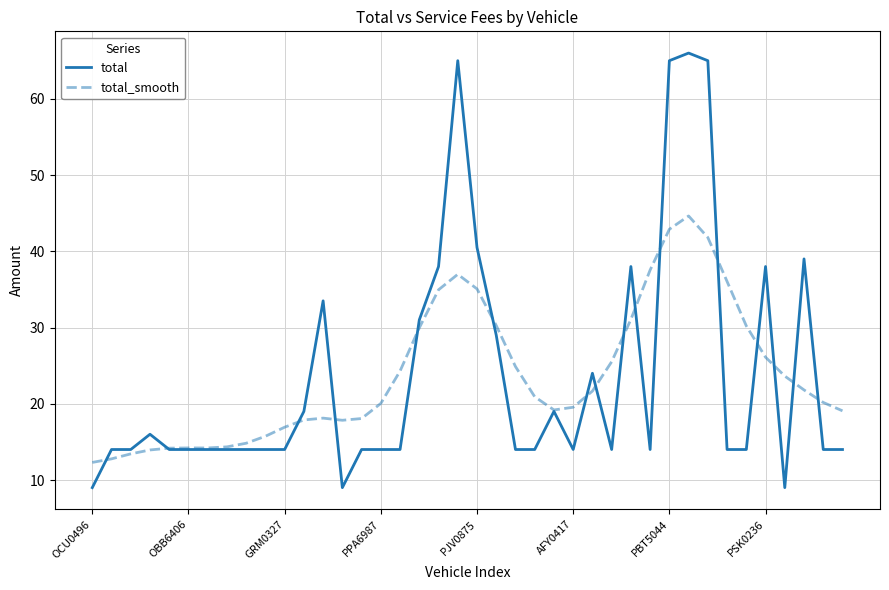

Which series has the largest range (max minus min)?

total